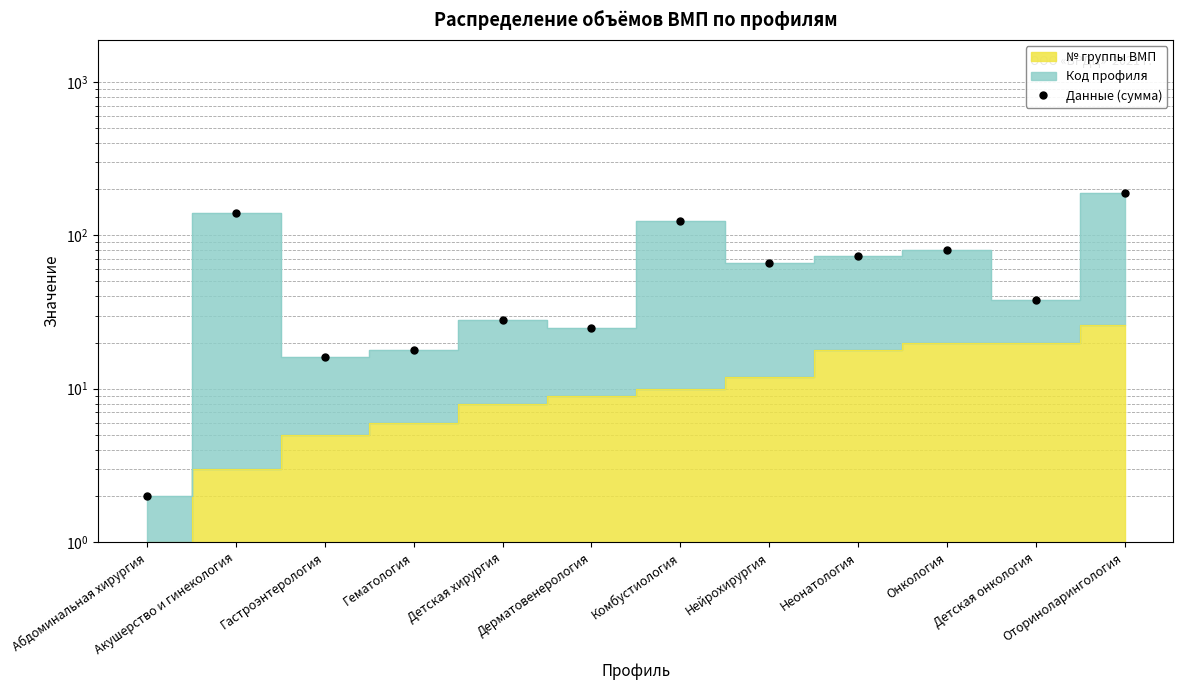

How many lines are shown in the chart?

1